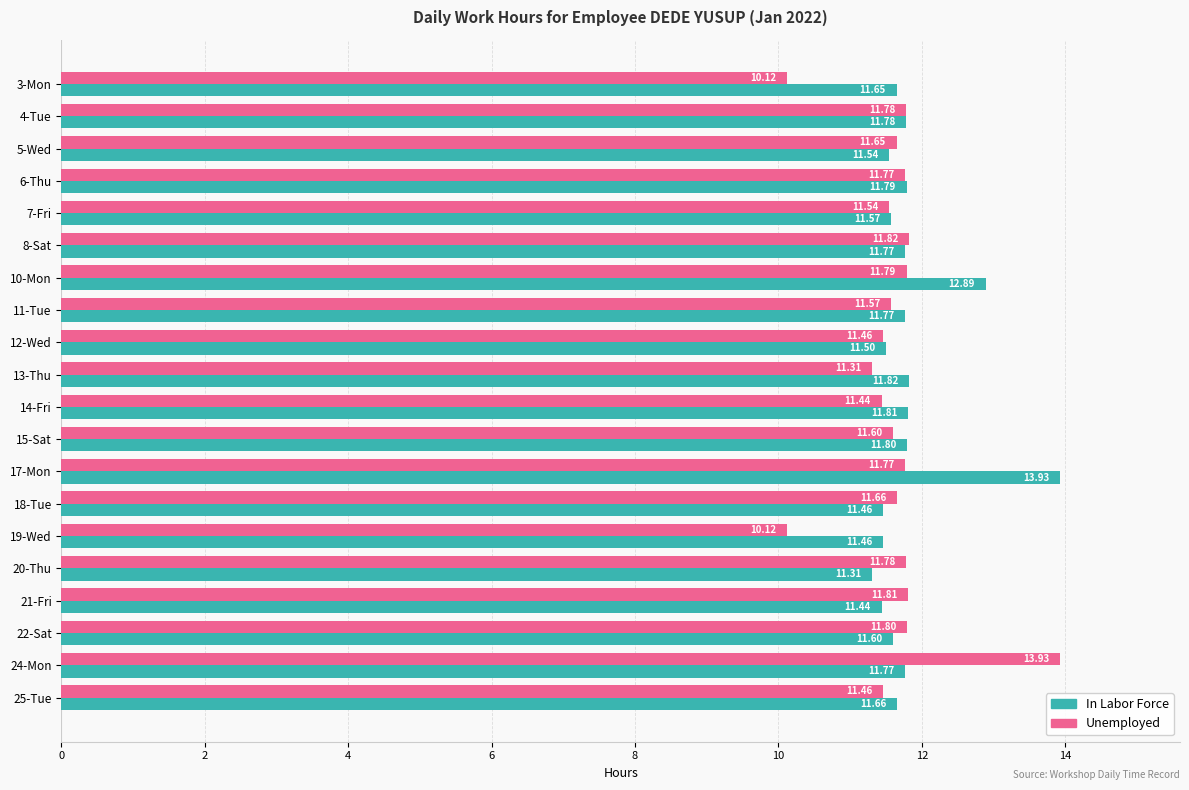

What is the sum of all Unemployed values?

232.2